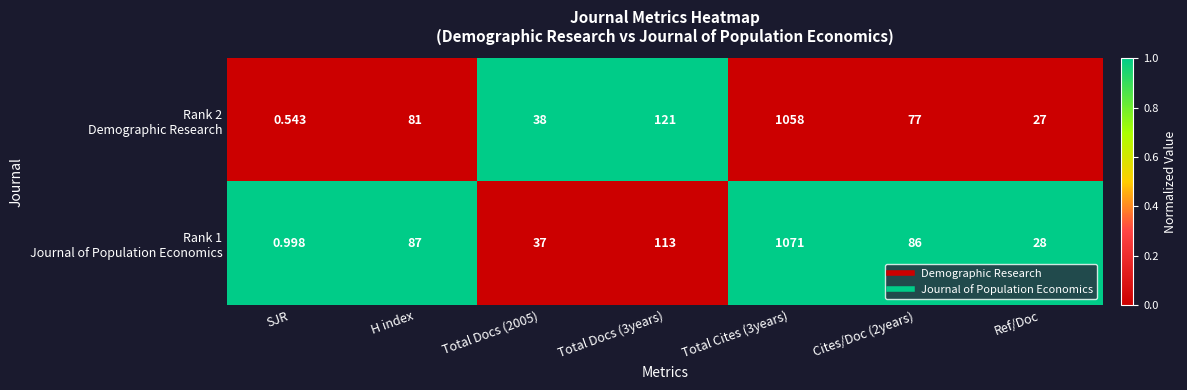

At which category does the chart reach its minimum across all series?

SJR